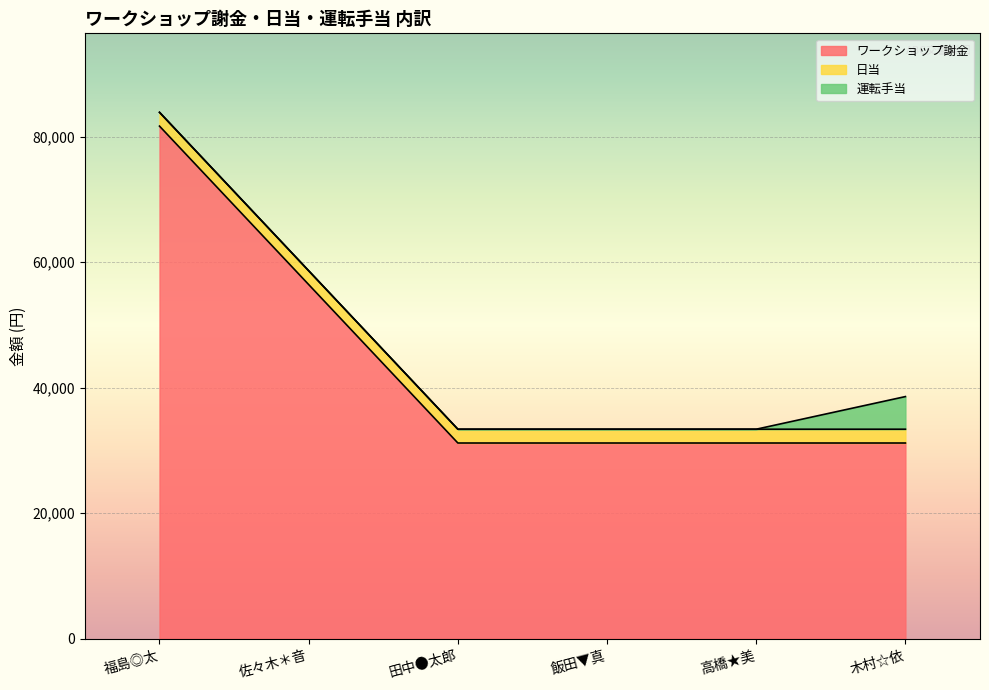

True or false: ワークショップ謝金 has a value of 31200 at 高橋★美.

True